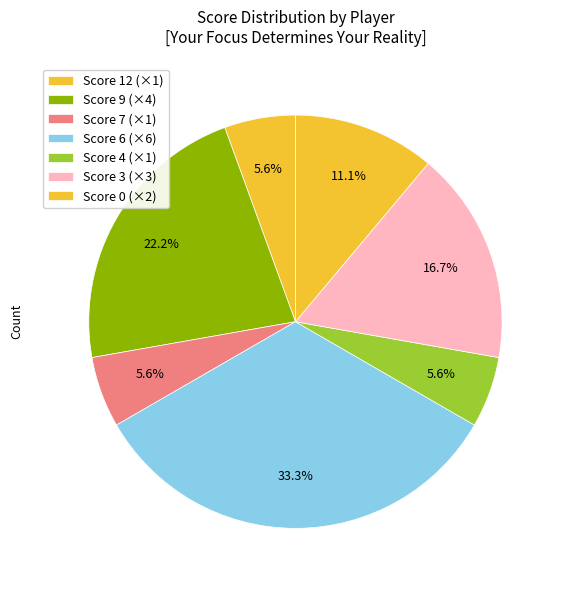

How many segments does this pie chart have?

7